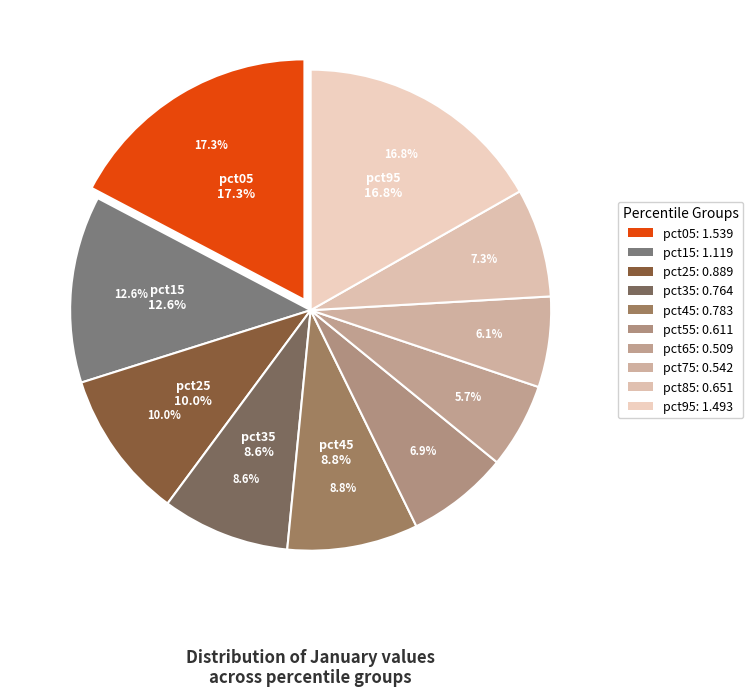

What percentage is the pct85 slice, to the nearest percent?

7%